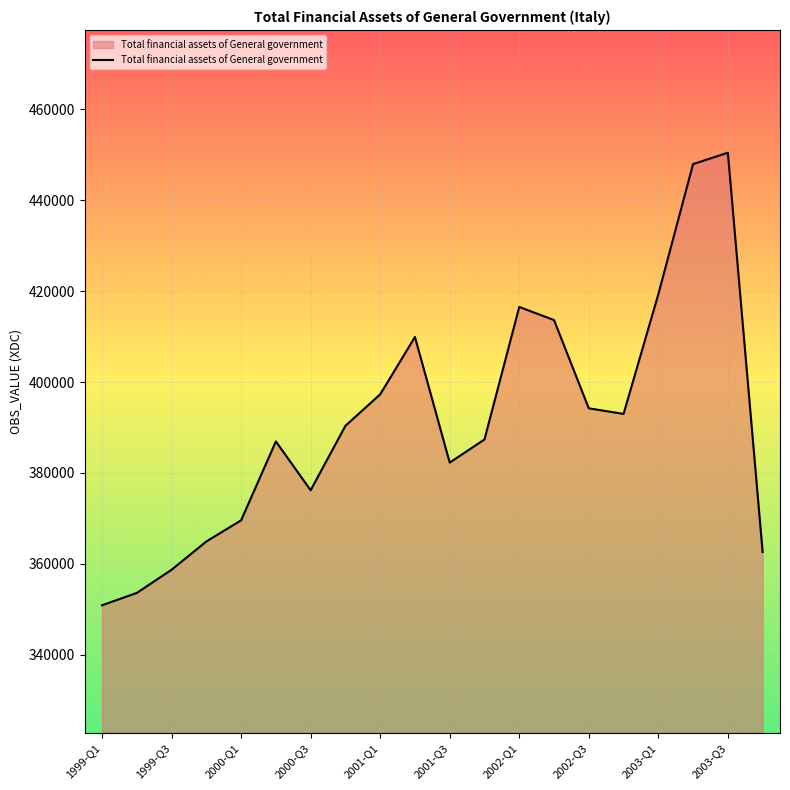

What is the greatest value displayed?

450482